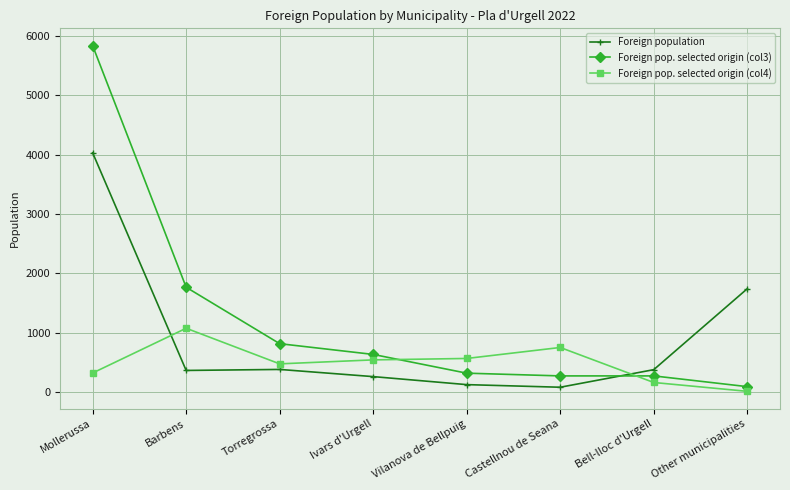

Which series has the largest total across all categories?

Foreign pop. selected origin (col3)